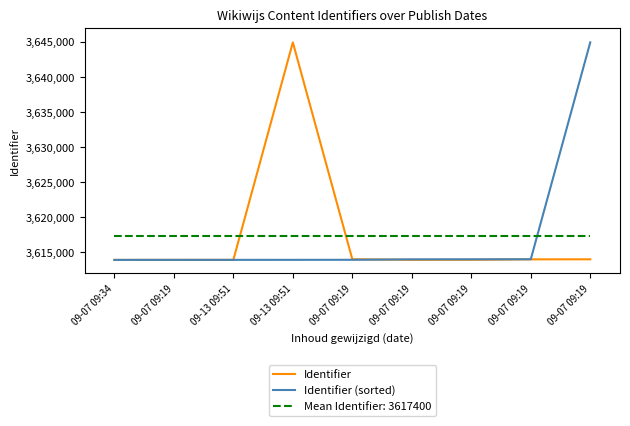

What are all the series names shown in the legend?

Identifier, Identifier (sorted), Mean Identifier: 3617400